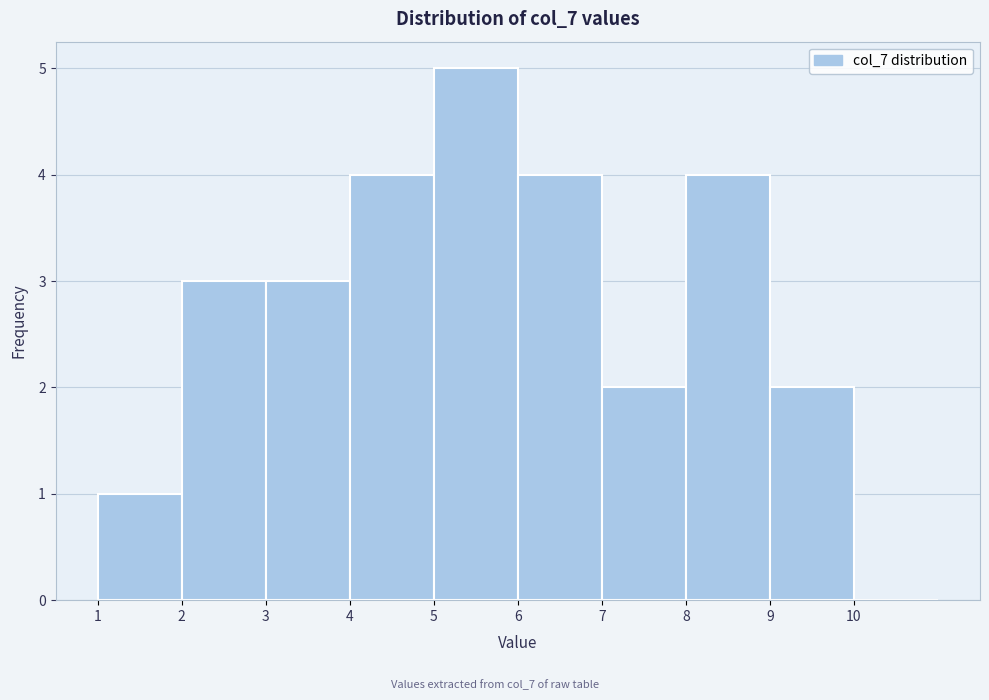

Reading left to right, list every bar in this chart as the range it spans on the x-axis followed by its height. The values are not printed on the chart, so give them approximately, as read against the axis.

1 to 2: 1
2 to 3: 3
3 to 4: 3
4 to 5: 4
5 to 6: 5
6 to 7: 4
7 to 8: 2
8 to 9: 4
9 to 10: 2
10 to 11: 0